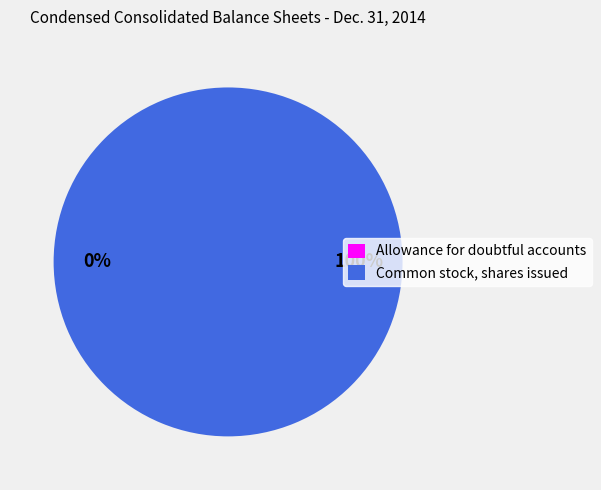

Is it true that Common stock, shares issued is 100% of the pie?

True